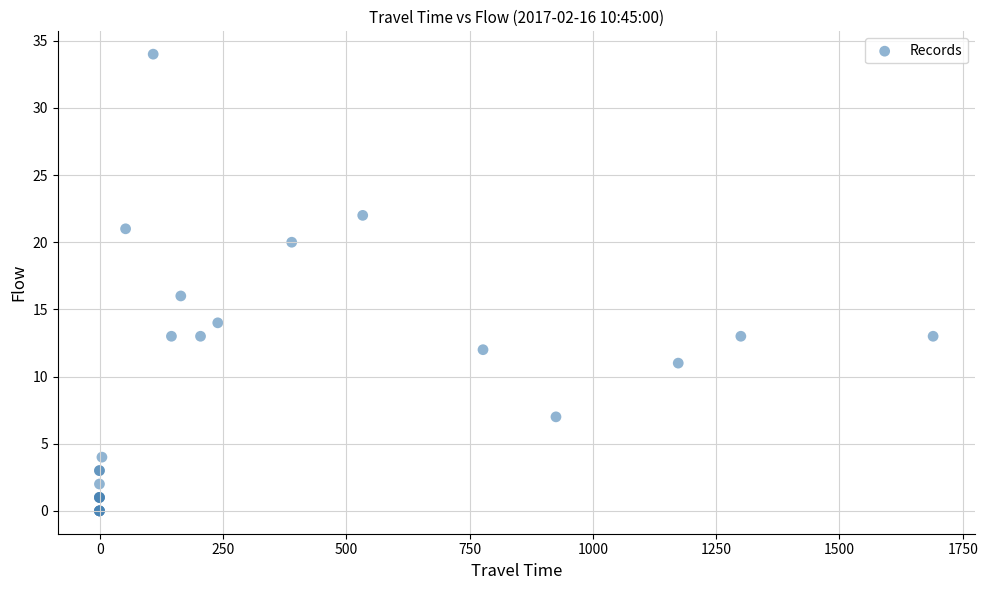

What Y value in the scatter plot is closest to 17?

16